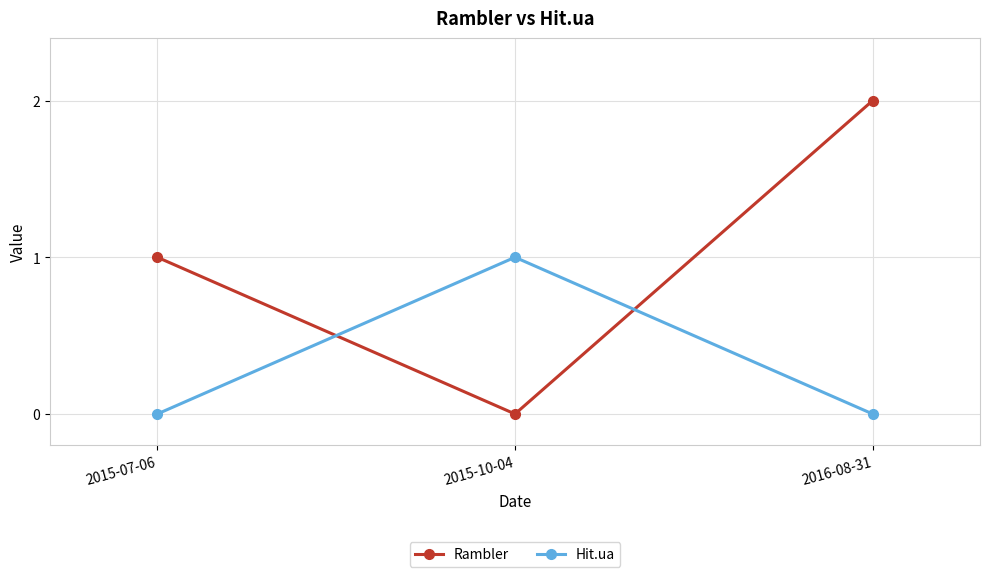

What is the sum of the Rambler values at 2015-10-04 and 2015-07-06?

1